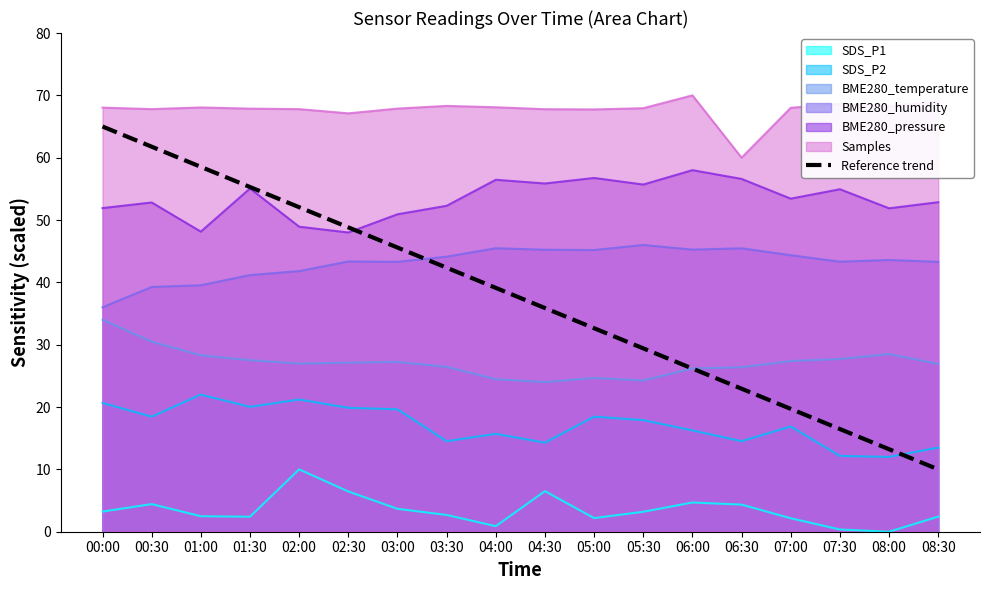

The chart shows a value of 39.1 at 04:00. True or false?

True